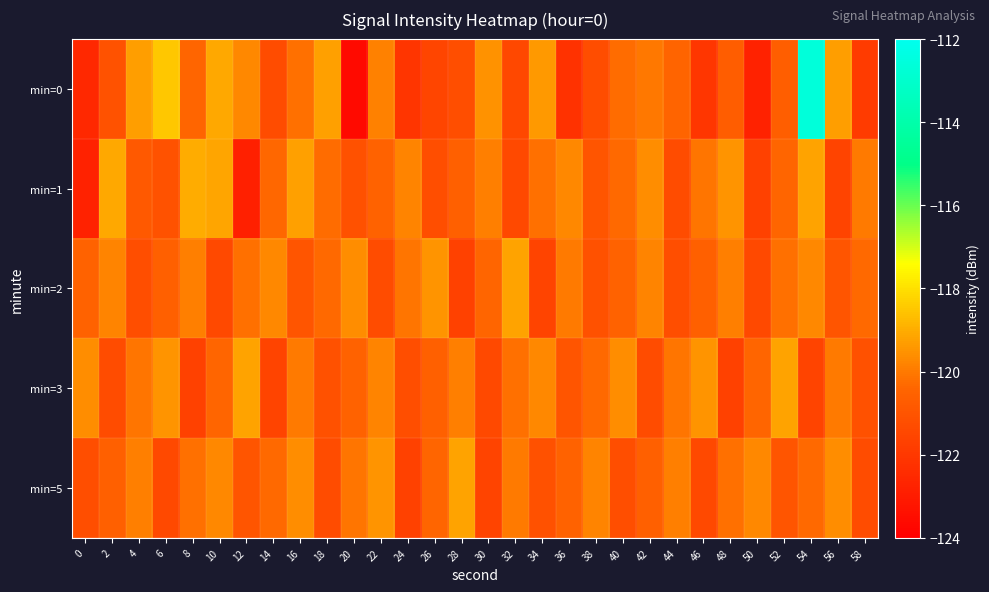

Reading left to right, list all the values displayed in this chart.

min=0: 0=-122.6	2=-121.1	4=-119.3	6=-118.5	8=-120.4	10=-119.1	12=-119.7	14=-121.3	16=-120.2	18=-119.3	20=-123.6	22=-119.8	24=-122.1	26=-121.6	28=-121.2	30=-119.5	32=-121.4	34=-119.4	36=-122.2	38=-121.2	40=-120.3	42=-120.1	44=-120.4	46=-122.1	48=-120.7	50=-122.8	52=-120.6	54=-112.6	56=-119.3	58=-121.9
min=1: 0=-122.8	2=-119.1	4=-120.8	6=-121.1	8=-119.0	10=-119.1	12=-122.9	14=-120.3	16=-119.2	18=-120.3	20=-121.1	22=-120.5	24=-119.8	26=-121.2	28=-120.6	30=-119.9	32=-121.4	34=-120.2	36=-119.7	38=-121.0	40=-120.3	42=-119.6	44=-121.3	46=-120.1	48=-119.5	50=-121.7	52=-120.4	54=-119.2	56=-121.6	58=-120.0
min=2: 0=-120.5	2=-119.8	4=-121.2	6=-120.6	8=-119.9	10=-121.4	12=-120.2	14=-119.7	16=-121.0	18=-120.3	20=-119.6	22=-121.3	24=-120.1	26=-119.5	28=-121.7	30=-120.4	32=-119.2	34=-121.6	36=-120.0	38=-121.1	40=-120.5	42=-119.8	44=-121.2	46=-120.6	48=-119.9	50=-121.4	52=-120.2	54=-119.7	56=-121.0	58=-120.3
min=3: 0=-119.6	2=-121.3	4=-120.1	6=-119.5	8=-121.7	10=-120.4	12=-119.2	14=-121.6	16=-120.0	18=-121.1	20=-120.5	22=-119.8	24=-121.2	26=-120.6	28=-119.9	30=-121.4	32=-120.2	34=-119.7	36=-121.0	38=-120.3	40=-119.6	42=-121.3	44=-120.1	46=-119.5	48=-121.7	50=-120.4	52=-119.2	54=-121.6	56=-120.0	58=-121.1
min=5: 0=-121.2	2=-120.6	4=-119.9	6=-121.4	8=-120.2	10=-119.7	12=-121.0	14=-120.3	16=-119.6	18=-121.3	20=-120.1	22=-119.5	24=-121.7	26=-120.4	28=-119.2	30=-121.6	32=-120.0	34=-121.1	36=-120.5	38=-119.8	40=-121.2	42=-120.6	44=-119.9	46=-121.4	48=-120.2	50=-119.7	52=-121.0	54=-120.3	56=-119.6	58=-121.3